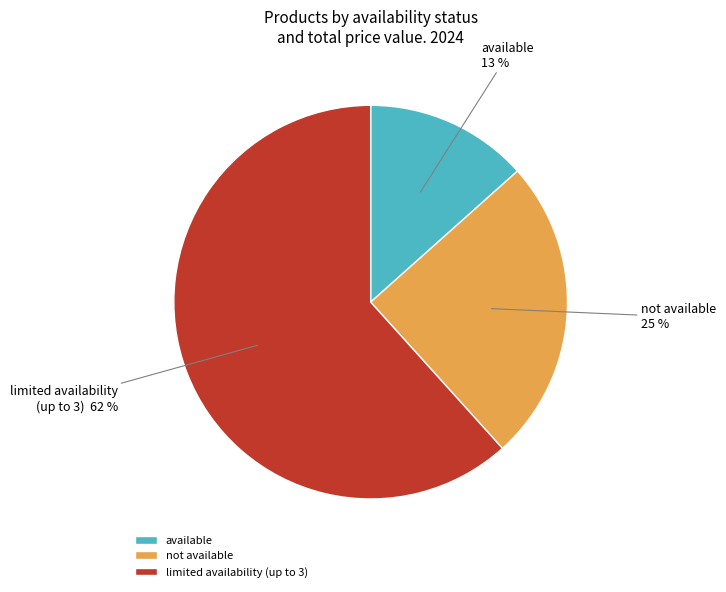

Which category has the biggest portion of the pie?

limited availability (up to 3)